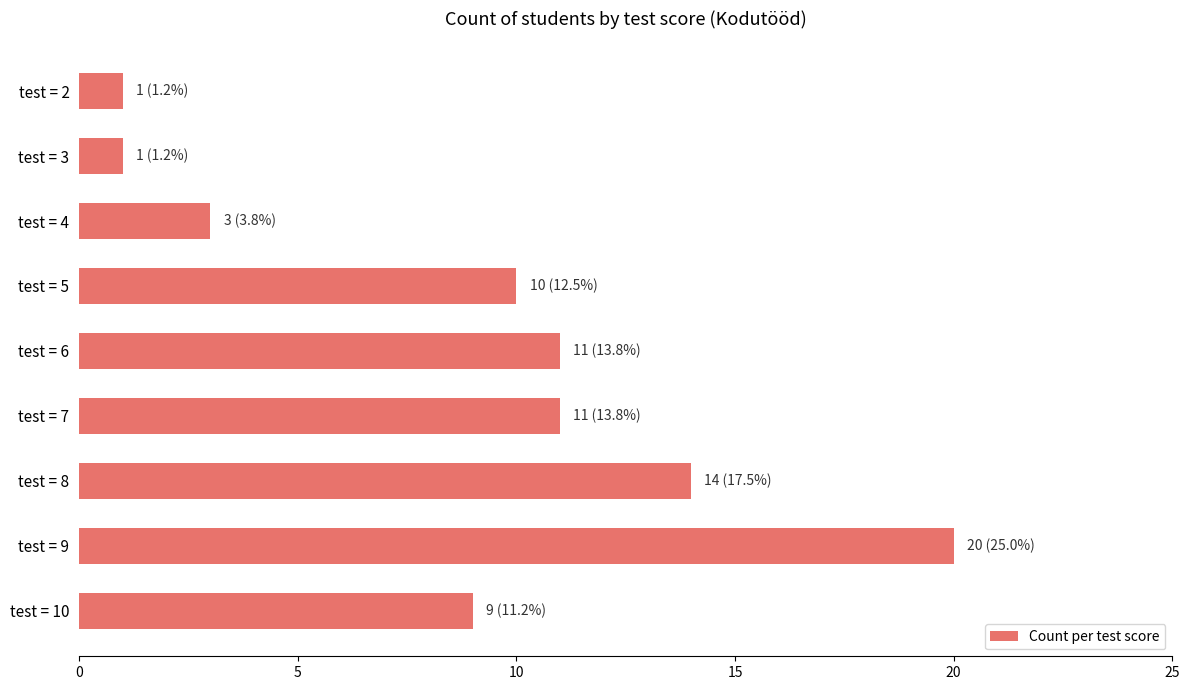

True or false: the data shows 1 at test = 3.

True